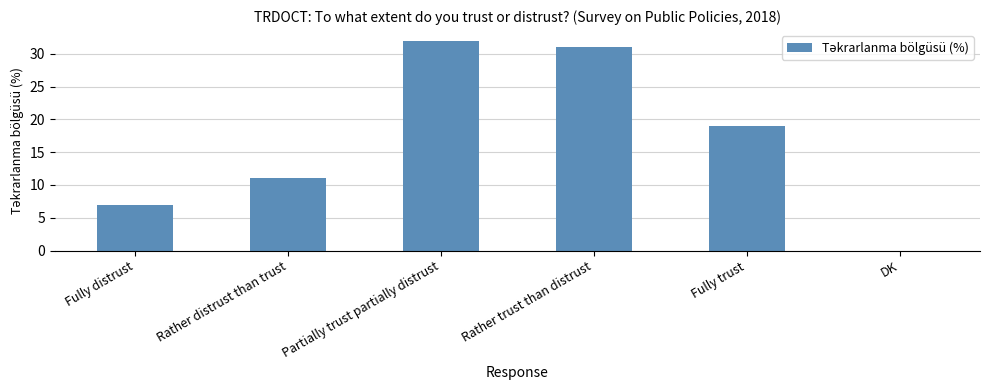

What is the average value?

17